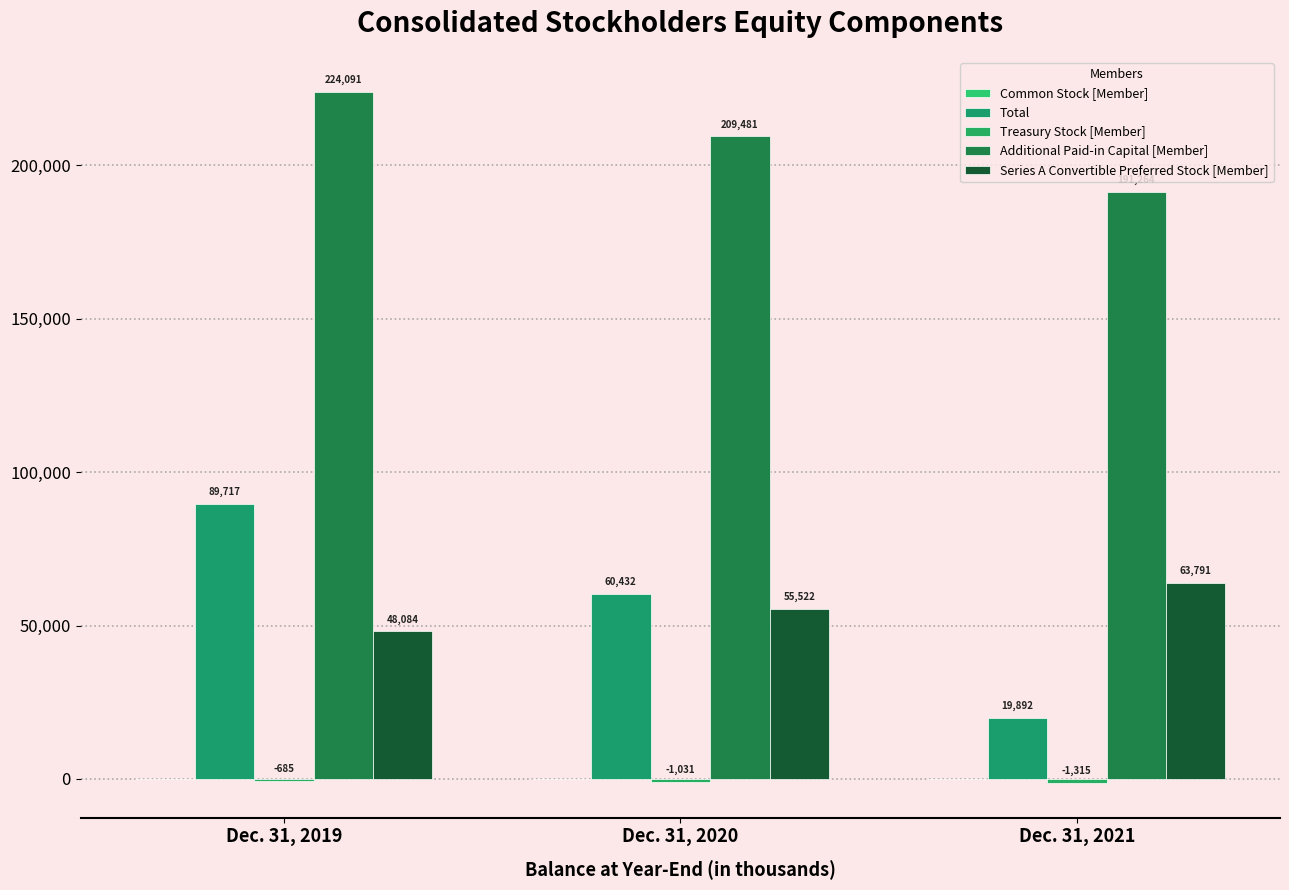

Rank the categories by Treasury Stock [Member] value from lowest to highest.

Dec. 31, 2021, Dec. 31, 2020, Dec. 31, 2019